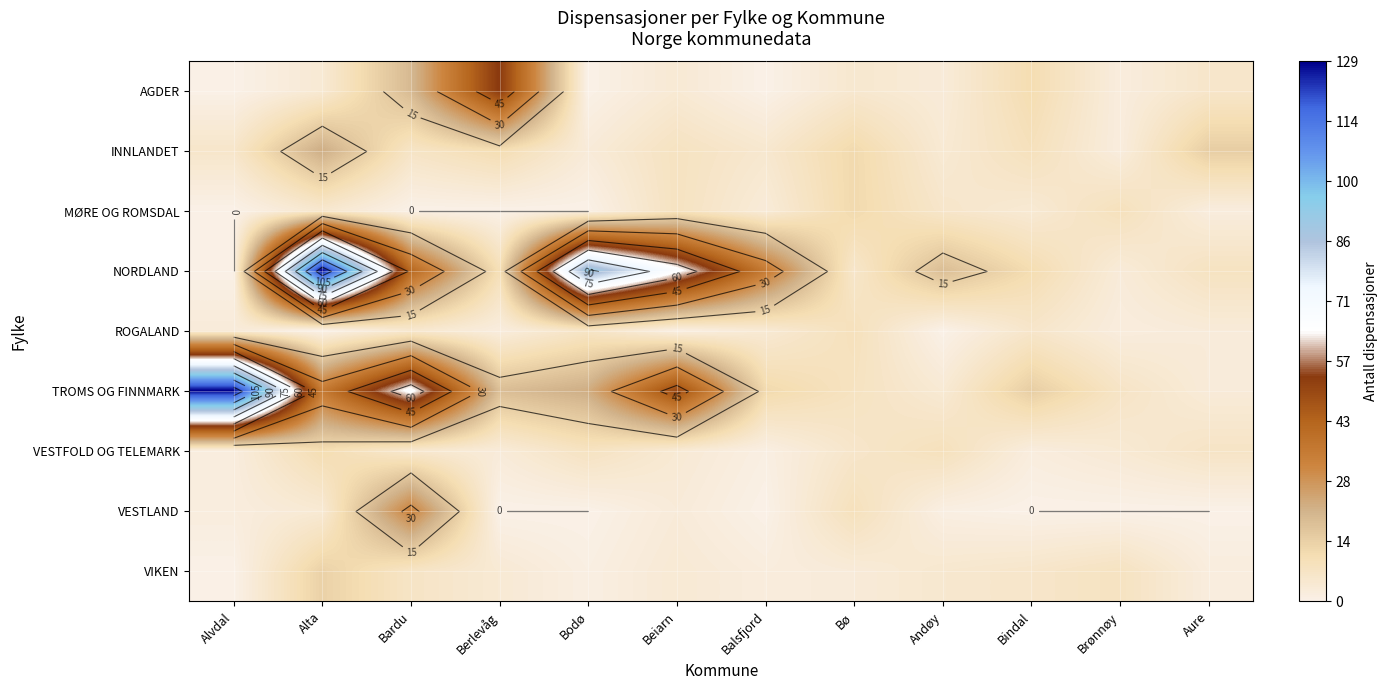

What is the spread (max minus min) of values at Berlevåg?

54